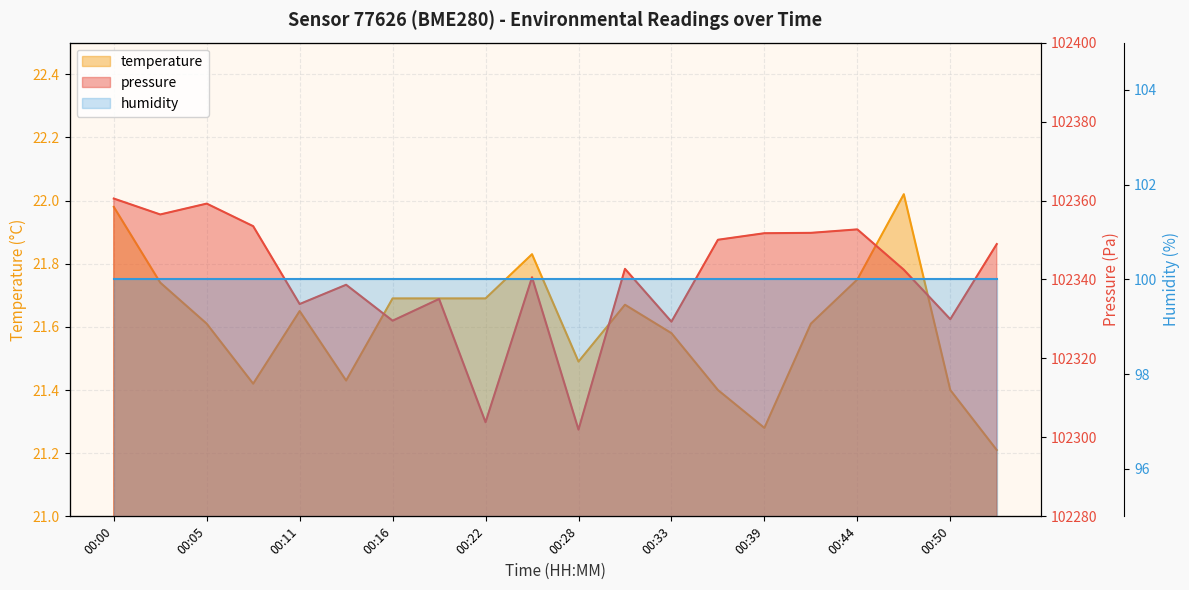

What is the difference between the maximum and second lowest values in the pressure series?

56.7